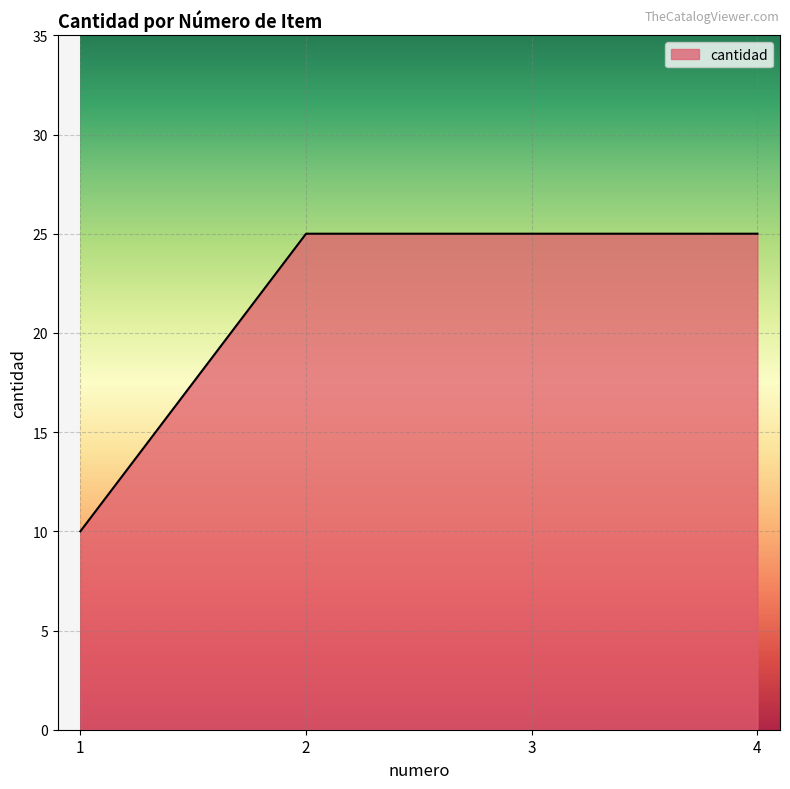

True or false: there are more than 1 points higher than both neighbors.

False